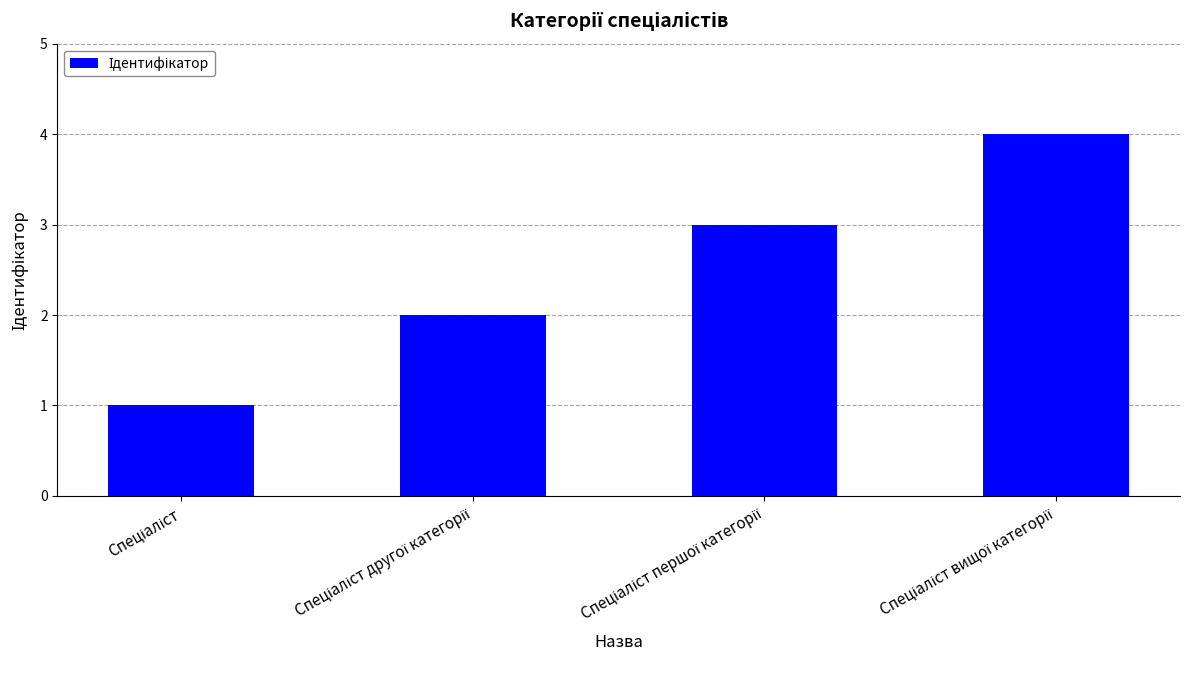

What is the sum of all values?

10